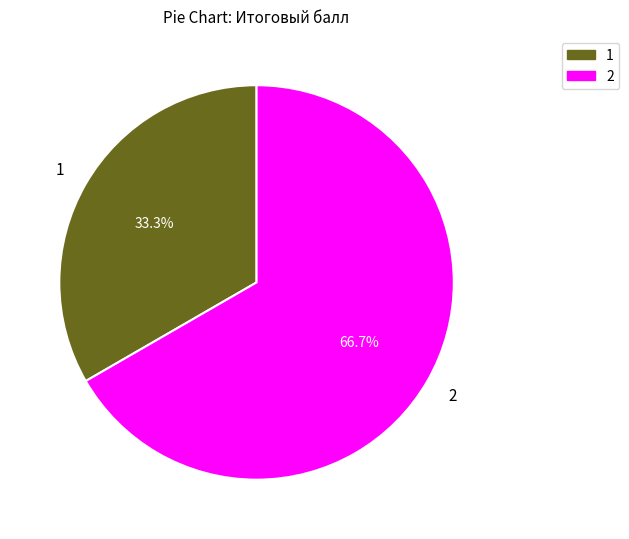

Is there a majority slice in this chart?

Yes